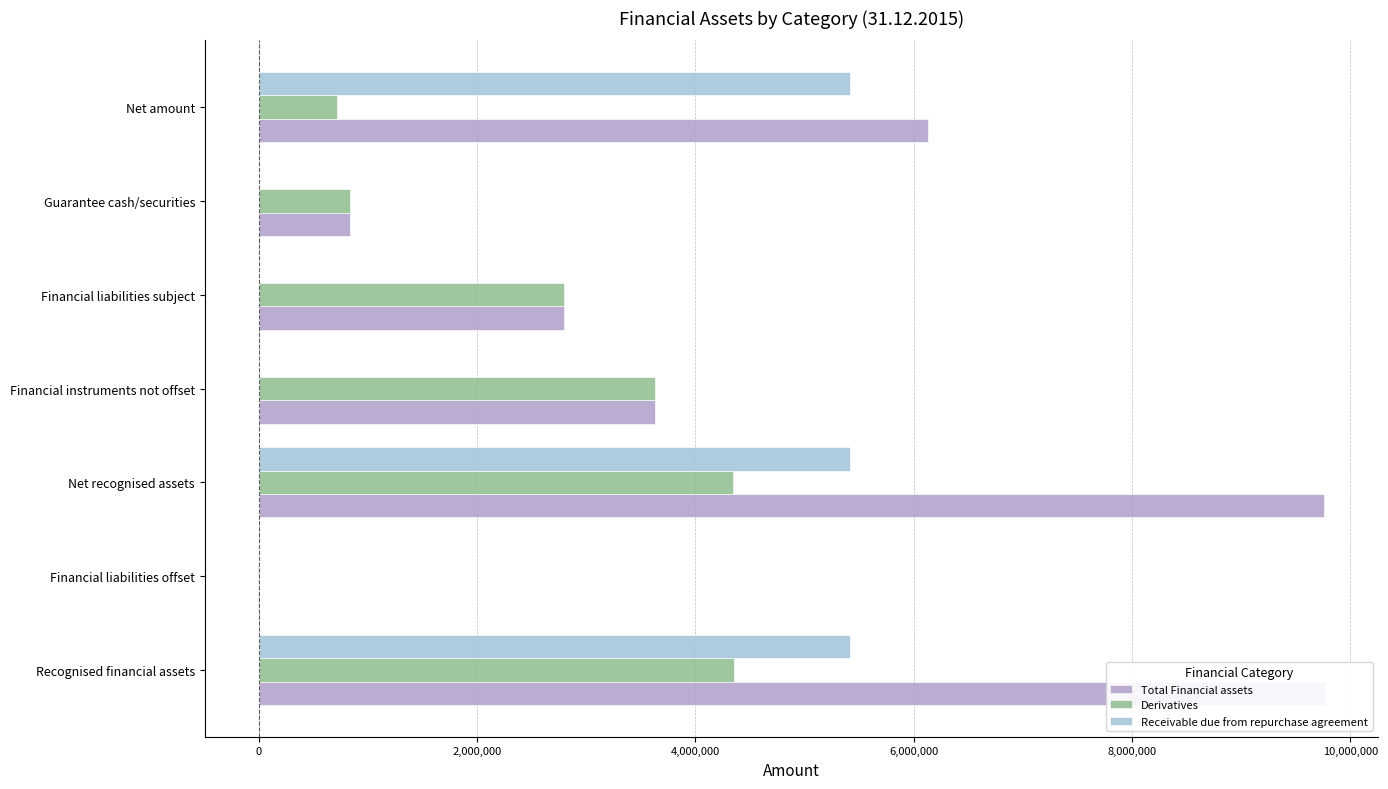

What is the sum of all Derivatives values?

16673586